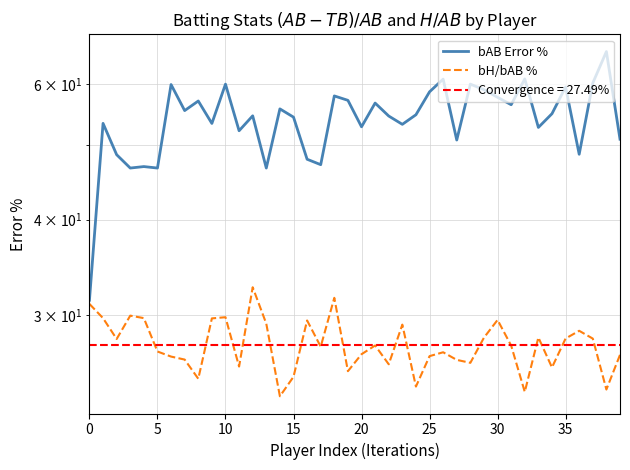

What is the highest value of the bAB Error % series?

66.2